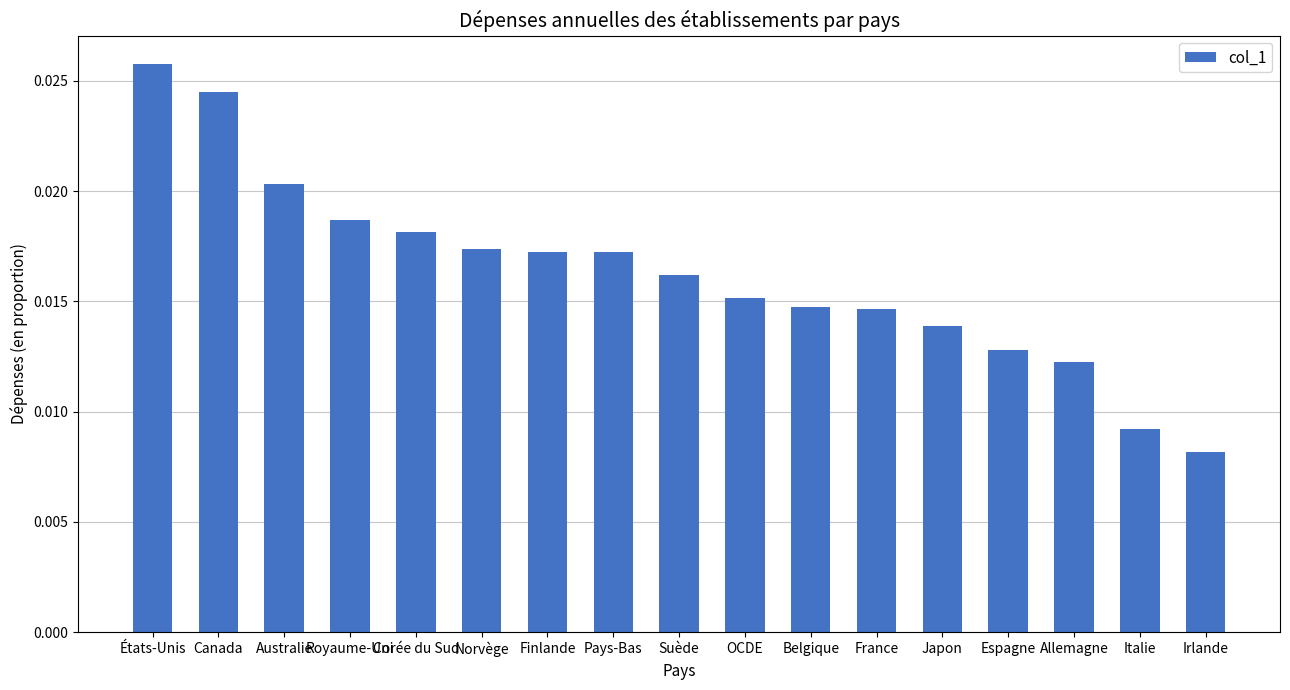

Count the values in the range 0 to 1.

17